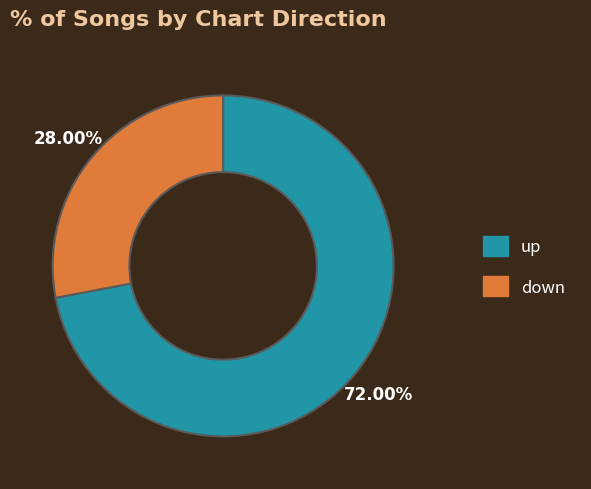

Is it true that down is 28% of the pie?

True